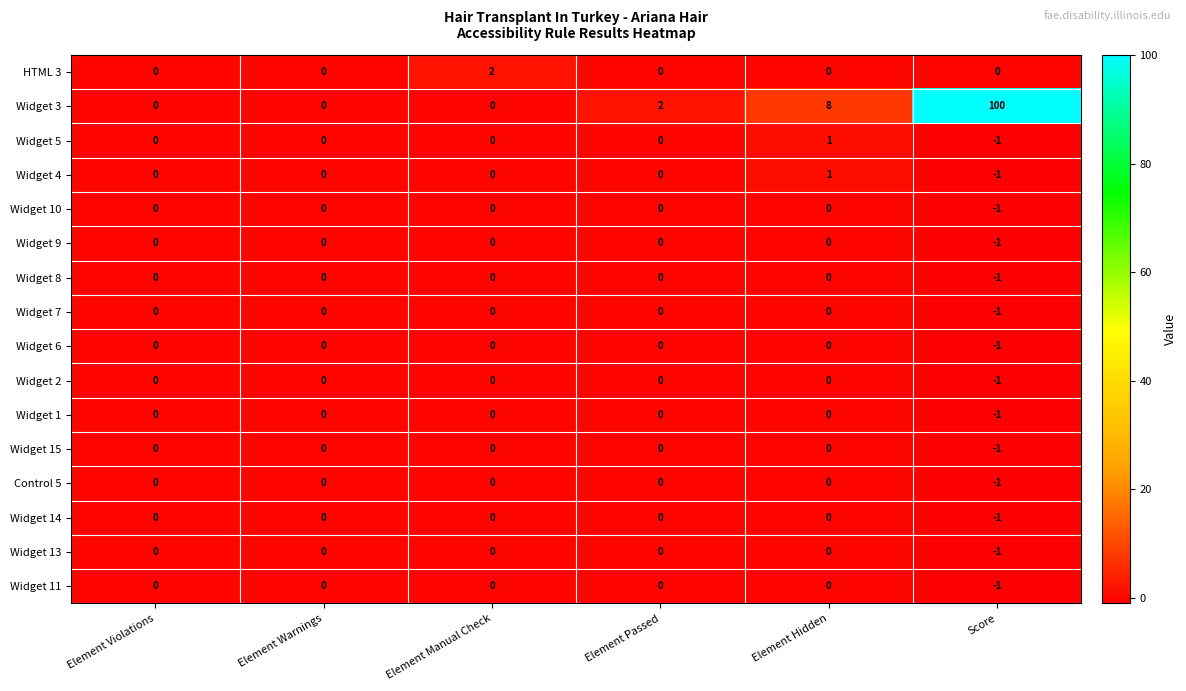

Which series has the largest total across all categories?

Widget 3